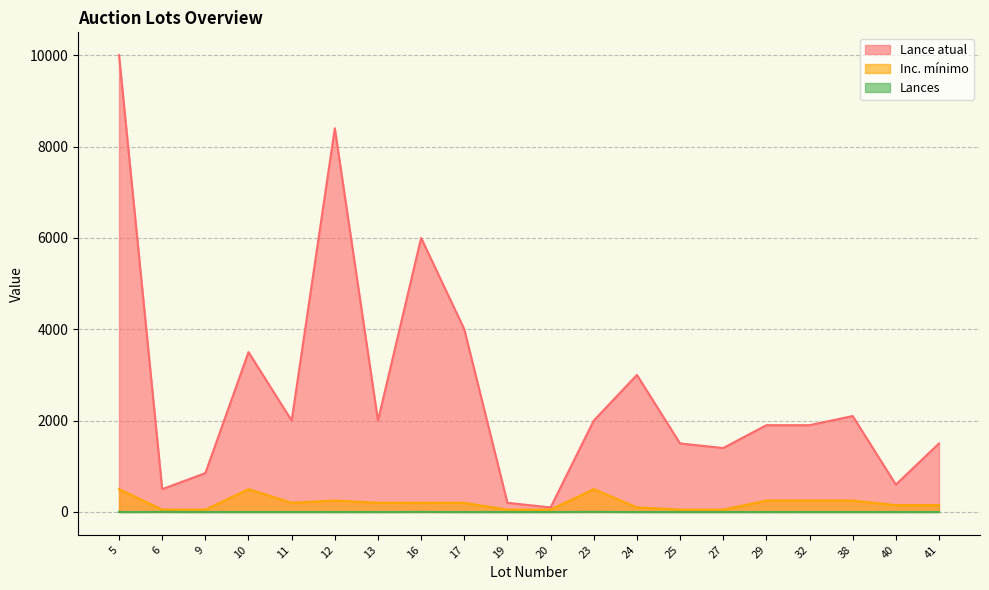

Count the number of data series in this chart.

3